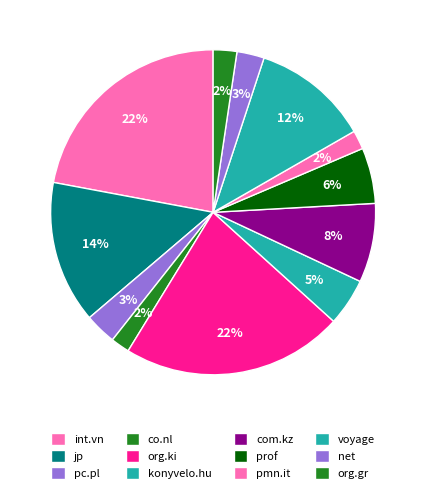

How many segments does this pie chart have?

12